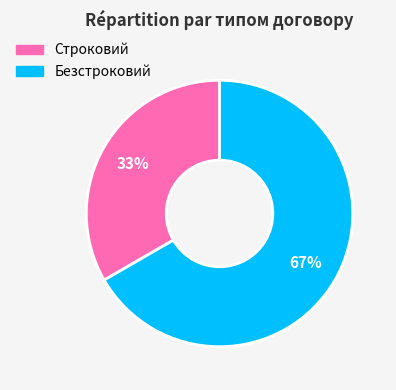

To the nearest percent, what is the average slice percentage?

50%